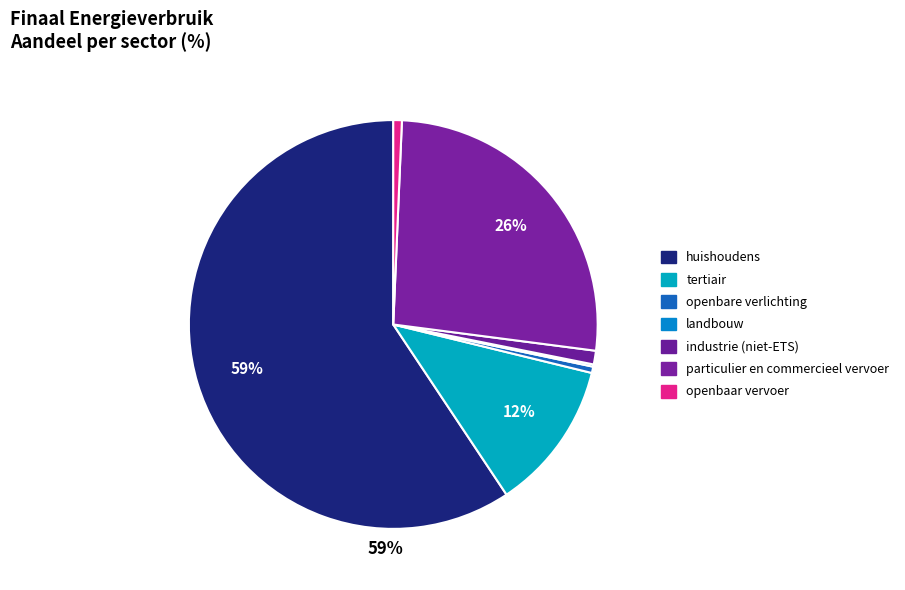

How many slices are in this pie chart?

7